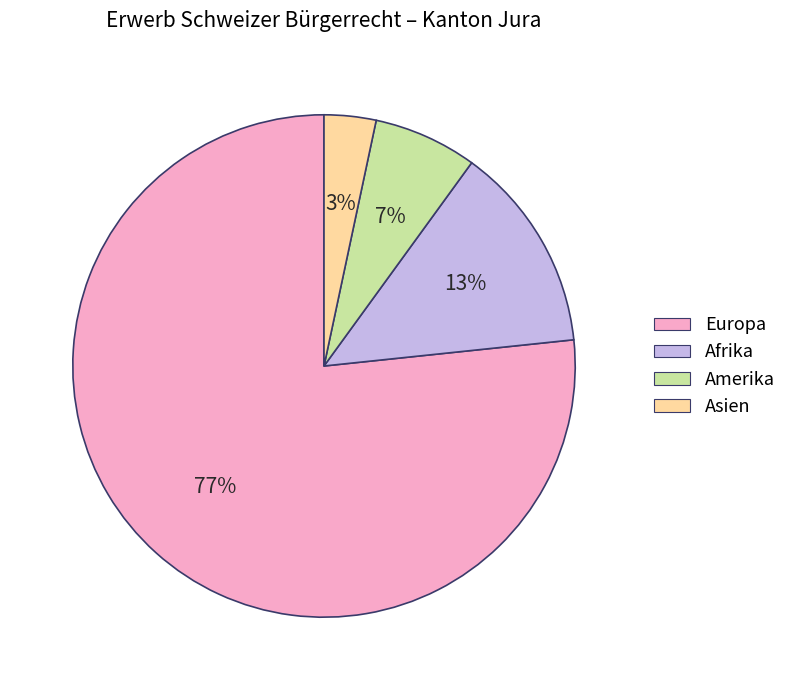

What is the largest slice in the pie chart?

Europa